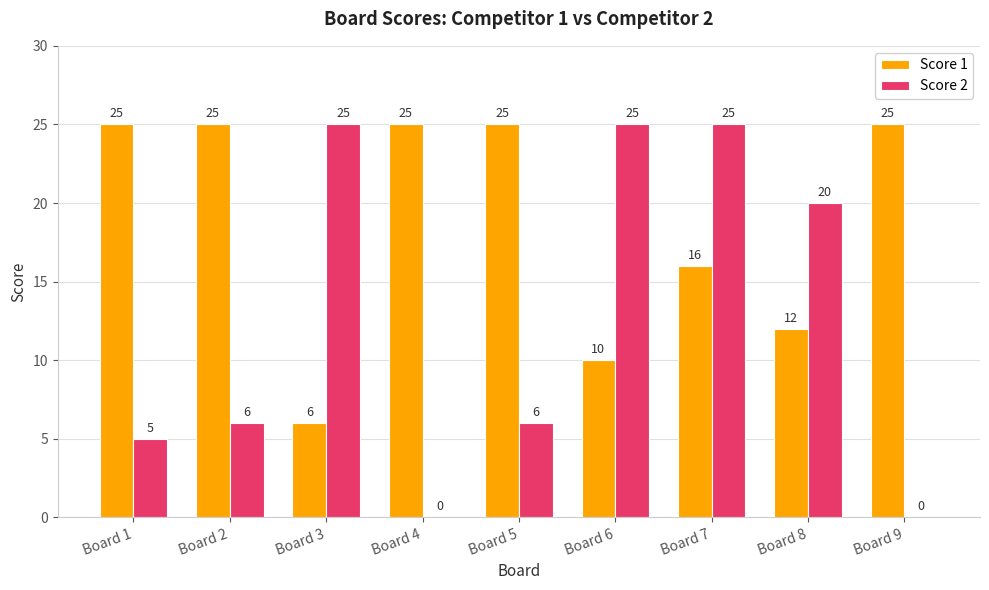

What is the difference between the Score 2 values at Board 2 and Board 9?

6